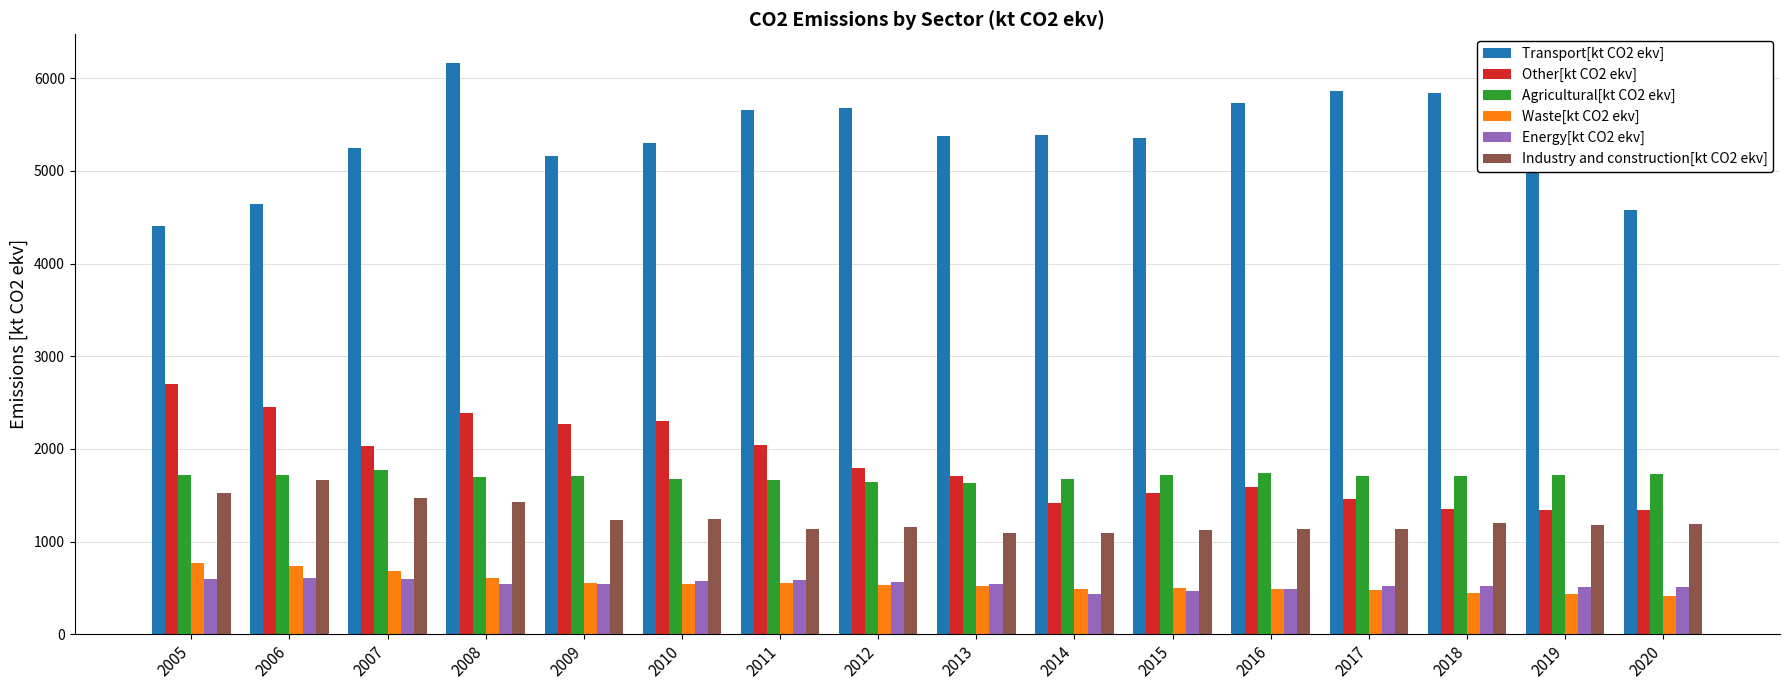

What is the value of the Agricultural[kt CO2 ekv] bar at the 5th from the left?

1708.1